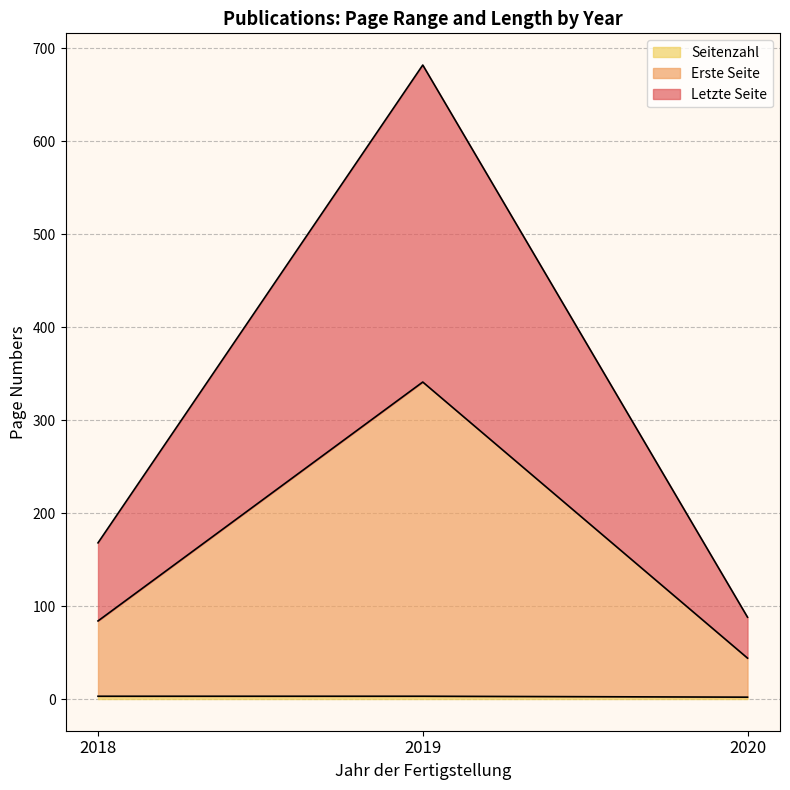

At which category is the sum across all series the highest?

2019